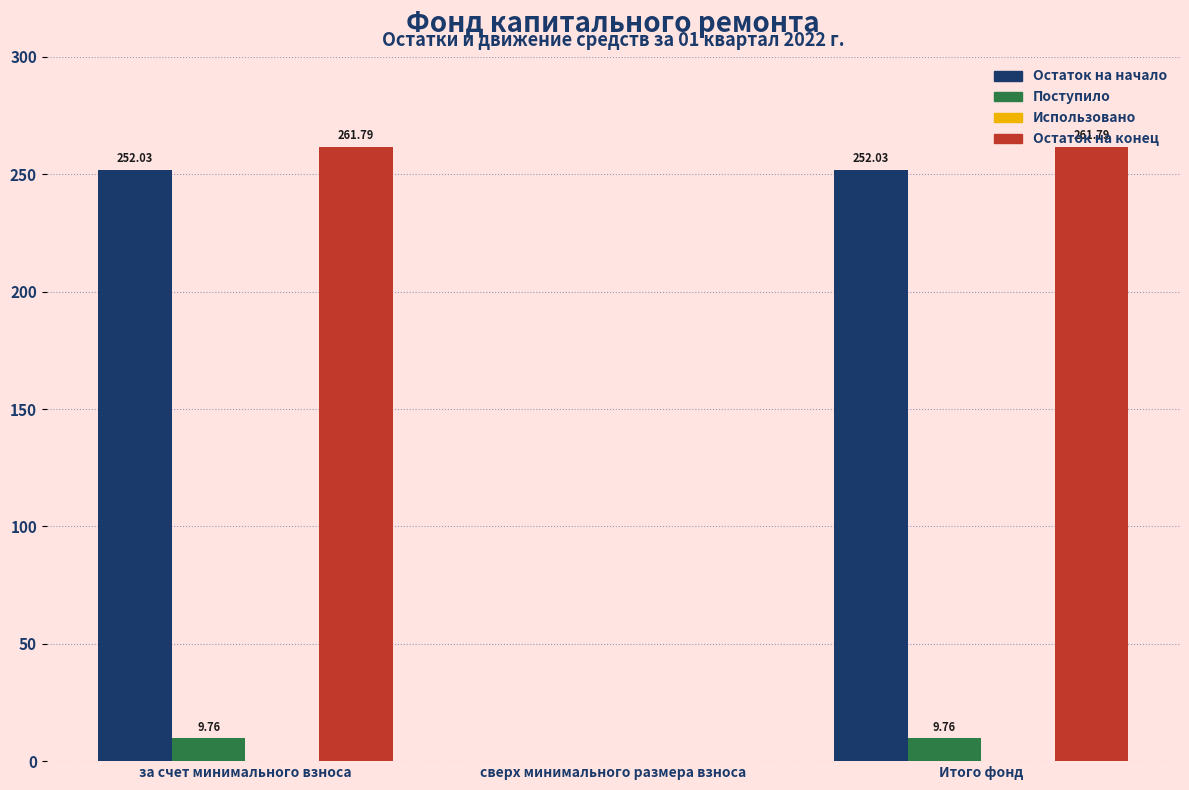

Is the value of Остаток на начало at сверх минимального размера взноса greater than the value of Поступило at Итого фонд?

No